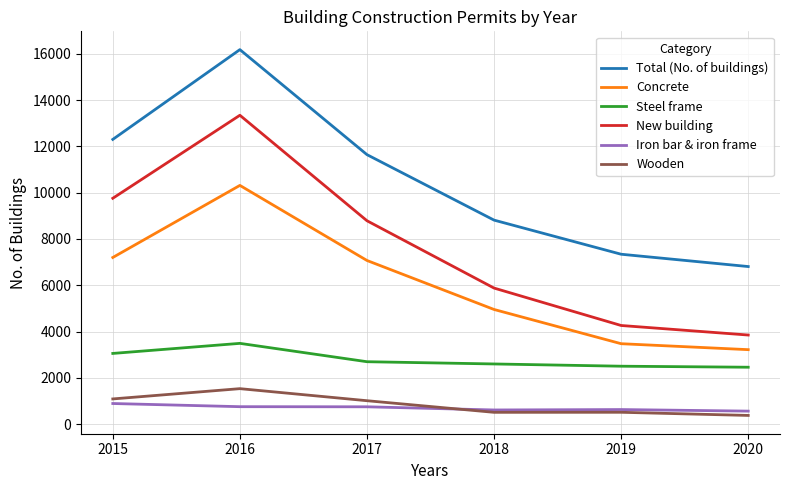

The value of Total (No. of buildings) at 2020 is 11299. True or false?

False